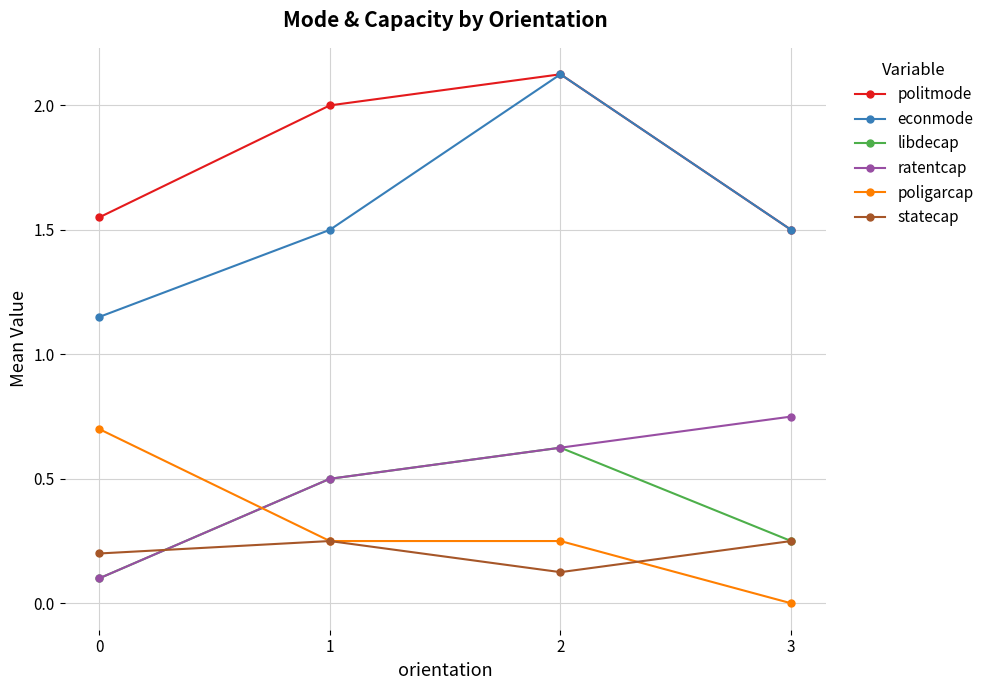

Which series changed the most between 1 and 2?

econmode